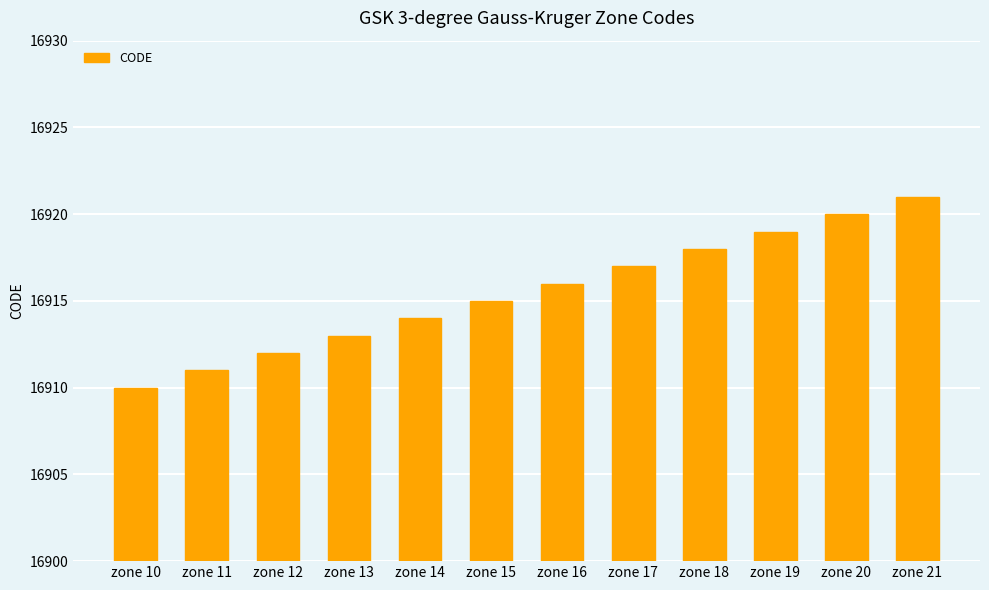

Rank the categories by value from highest to lowest.

zone 21, zone 20, zone 19, zone 18, zone 17, zone 16, zone 15, zone 14, zone 13, zone 12, zone 11, zone 10